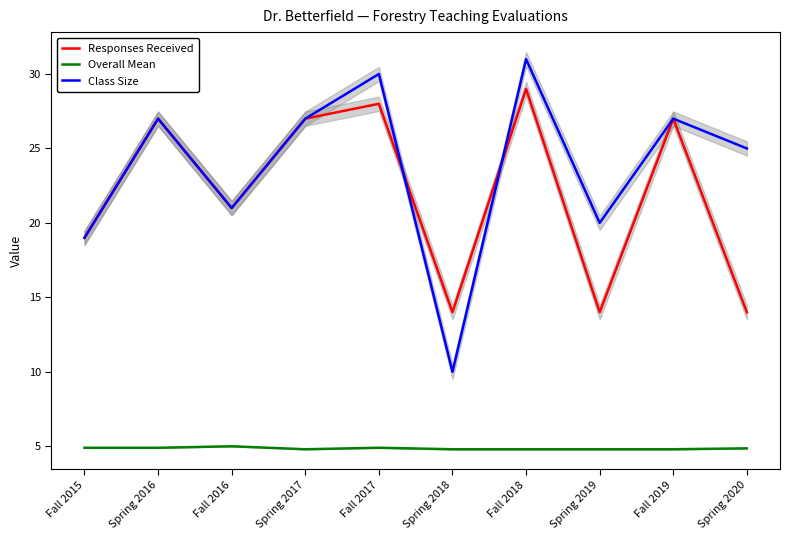

How many lines are shown in the chart?

3